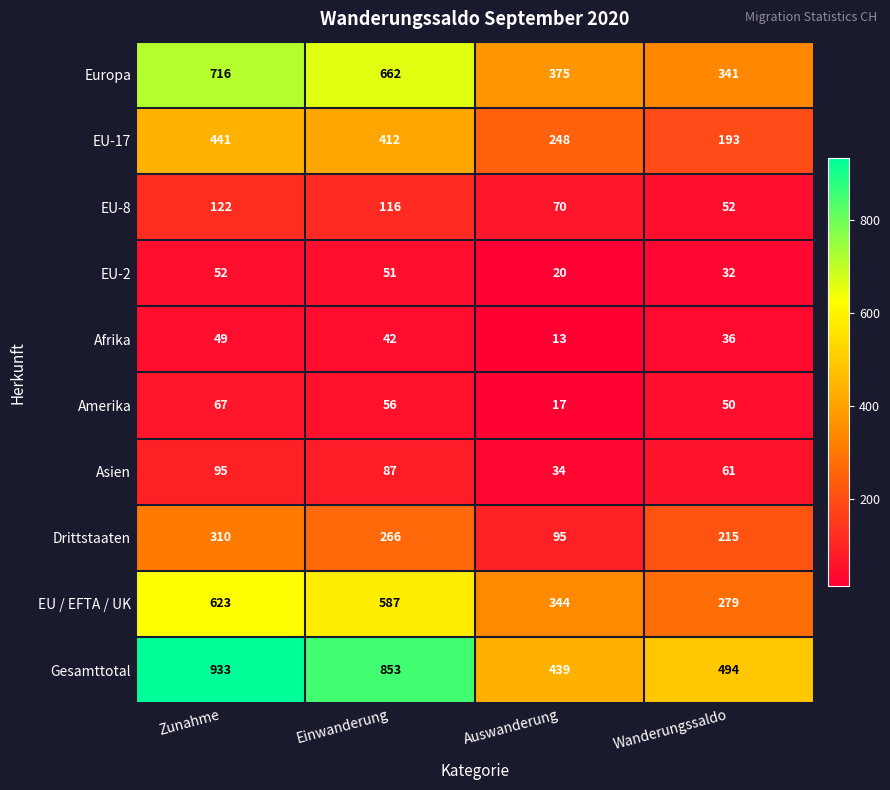

List the series in order of their peak value, lowest first.

Afrika, EU-2, Amerika, Asien, EU-8, Drittstaaten, EU-17, EU / EFTA / UK, Europa, Gesamttotal